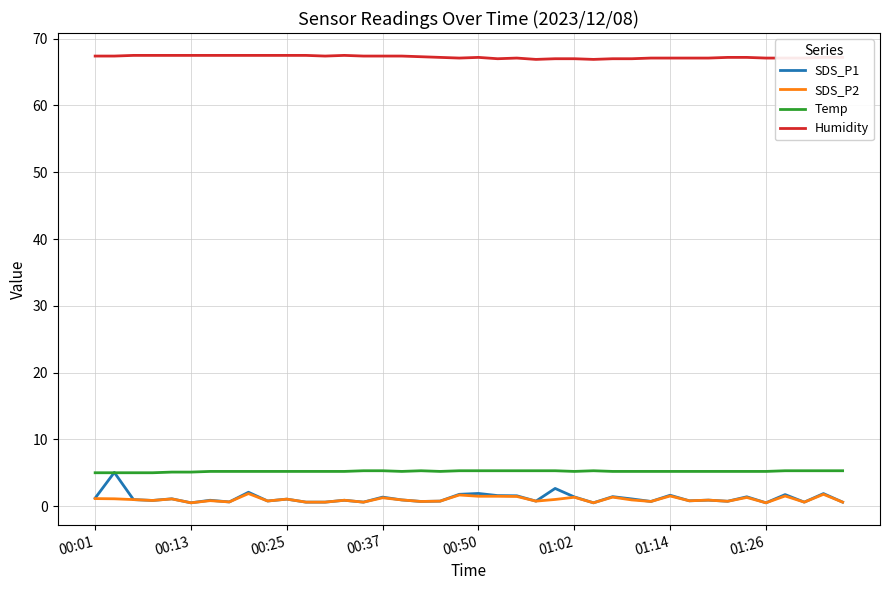

Which series has the largest range (max minus min)?

SDS_P1